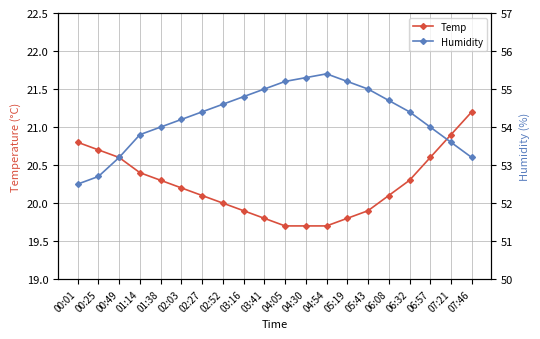

True or false: Temp and Humidity cross at least once.

False